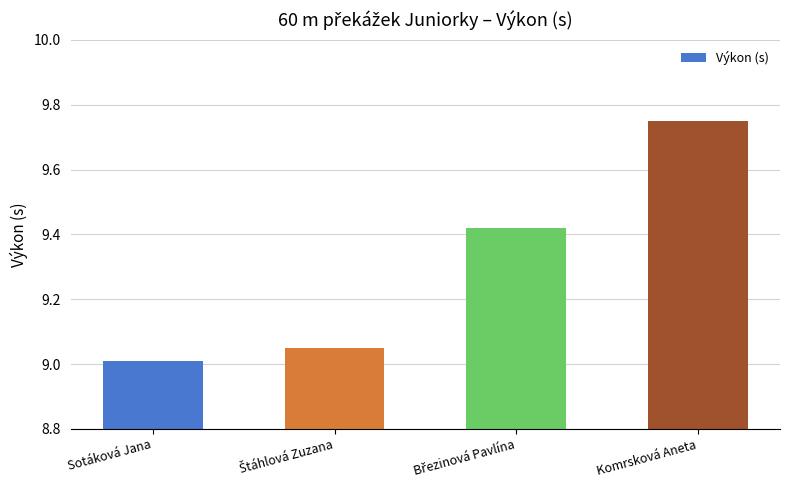

Approximately how many times larger is the value at Komrsková Aneta compared to Sotáková Jana?

1.1